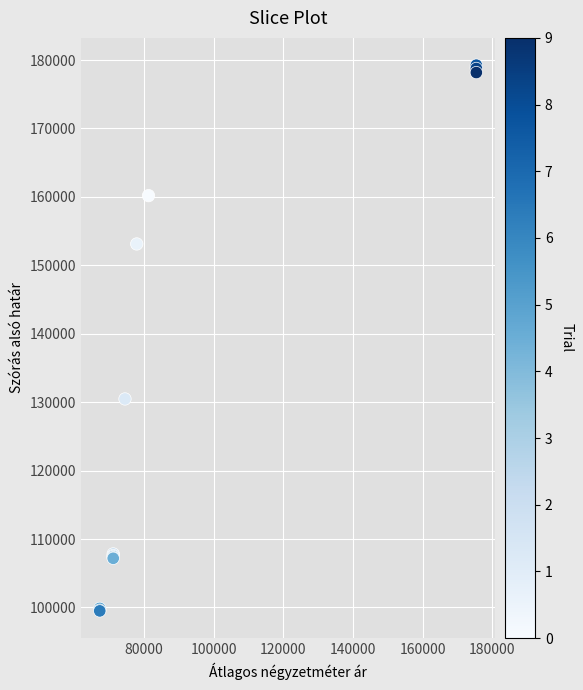

What Y value in the scatter plot is closest to 139369?

130467